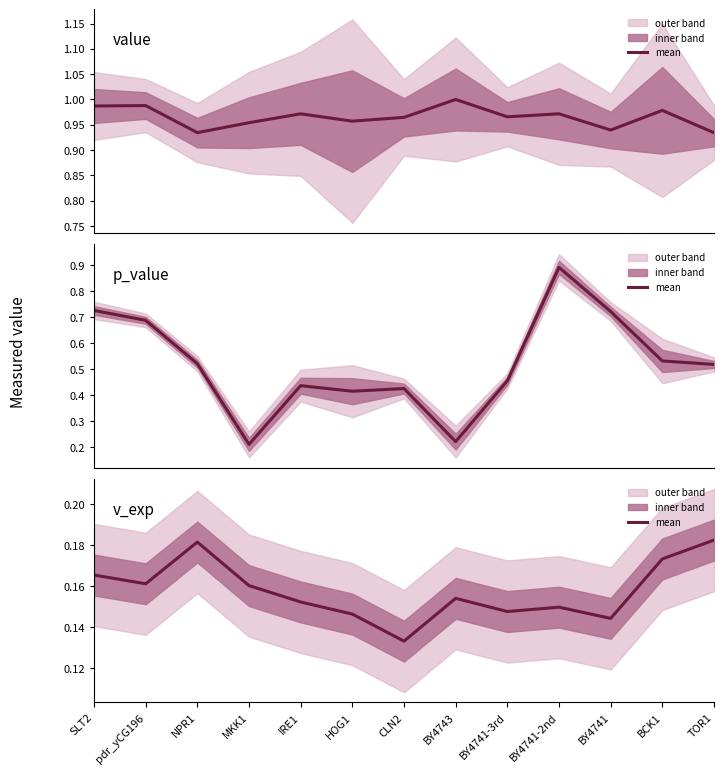

In p_value, how many points are higher than both neighbors (excluding endpoints)?

3